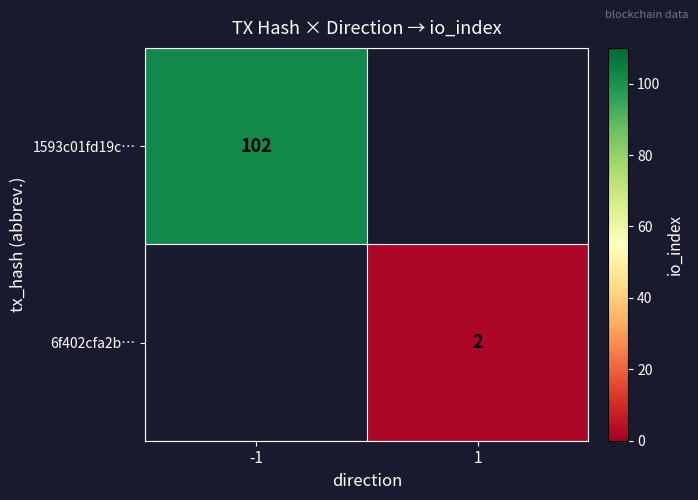

The value of 6f402cfa2b… at 1 is 2. True or false?

True